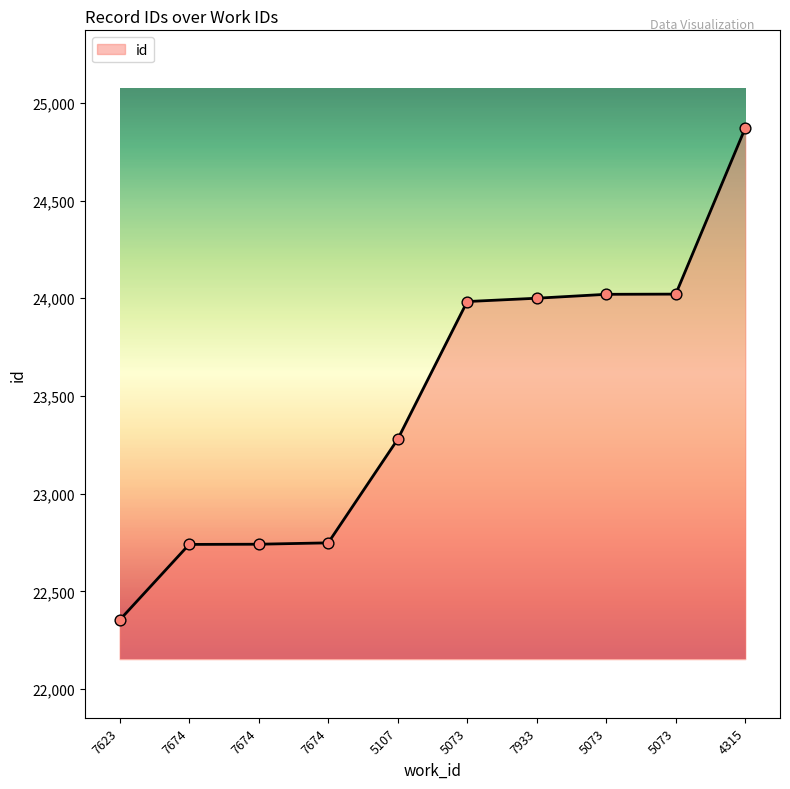

Approximately how many times larger is the value at 7674 compared to 7623?

1.0